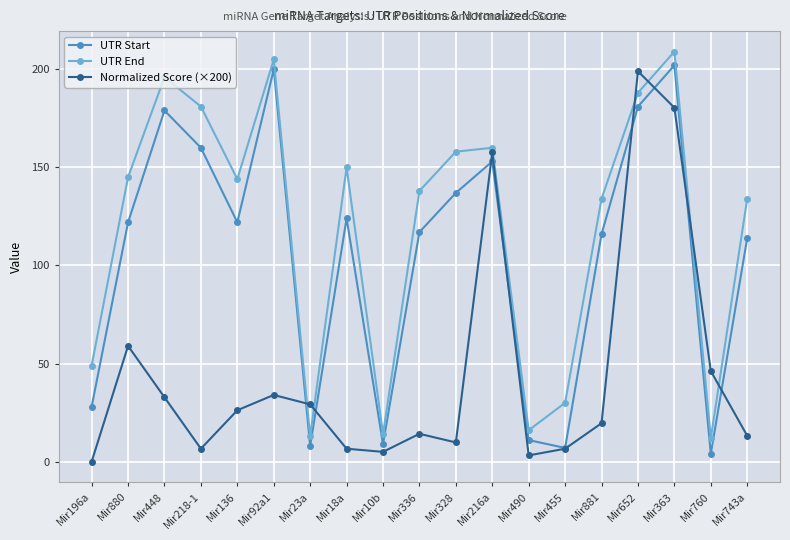

How many interior local peaks does the Normalized Score (×200) series have?

5